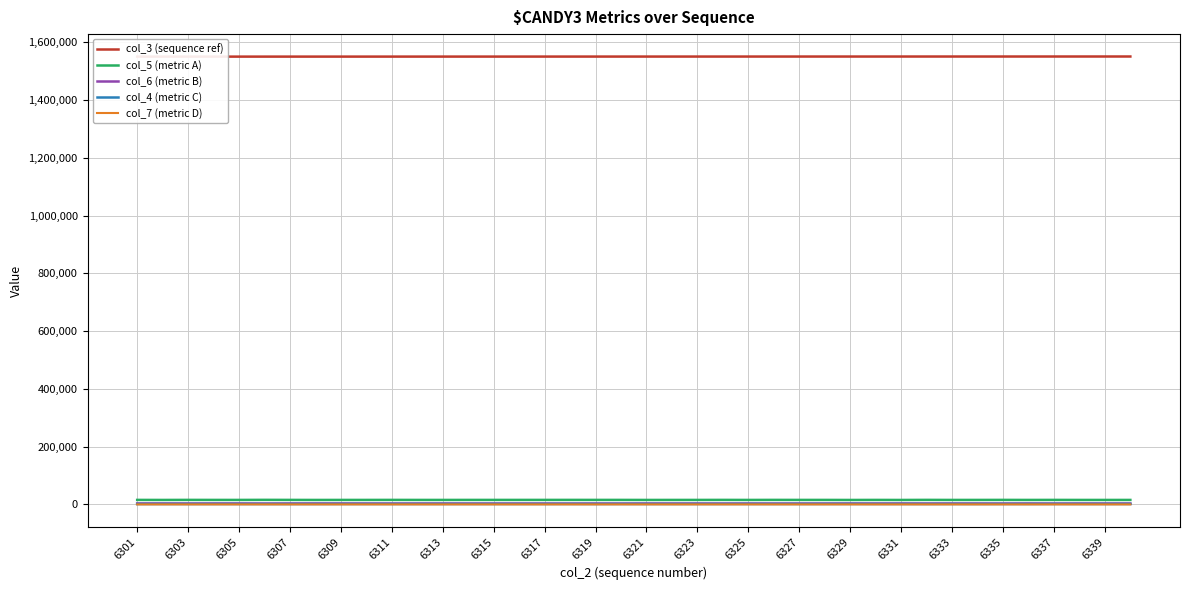

What is the difference between the maximum and minimum values in the col_5 (metric A) series?

385